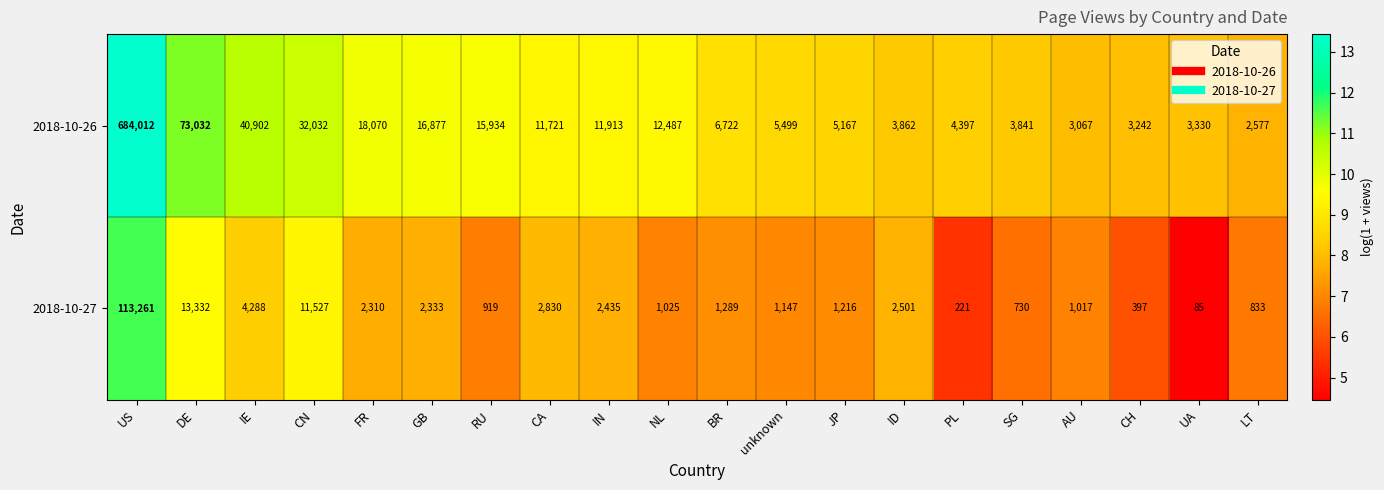

What is the sum of the 2018-10-27 values at BR and IN?

3724